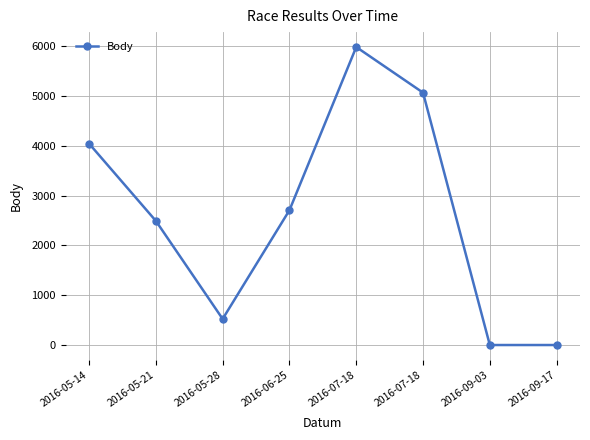

Reading right to left, list all the values displayed in this chart.

0	0	5070	5987	2708	524	2494	4047